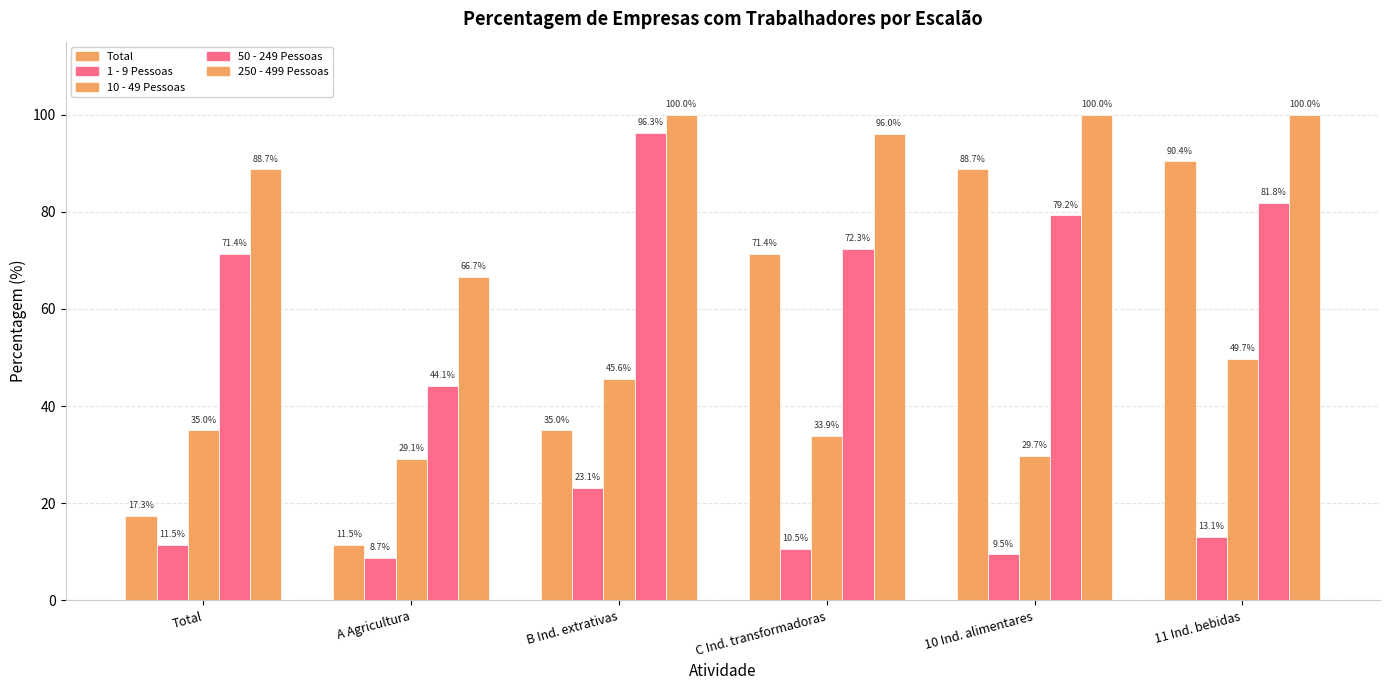

What is the total value across all series at Total?

223.9